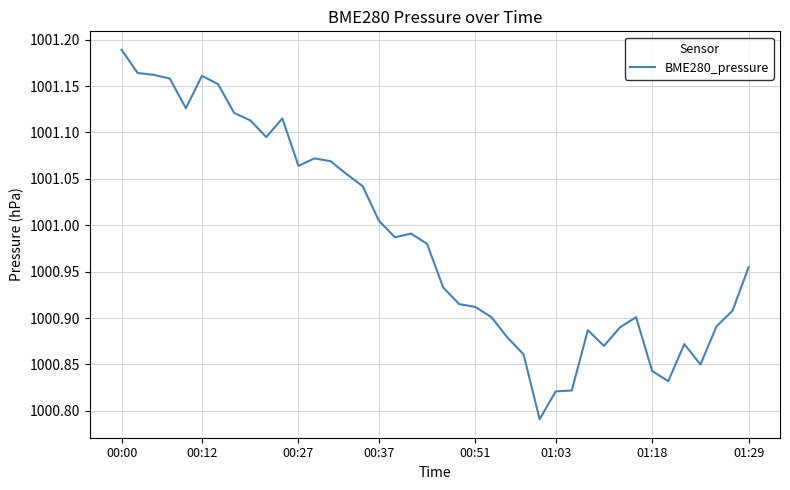

What is the difference between the maximum and minimum values?

0.4